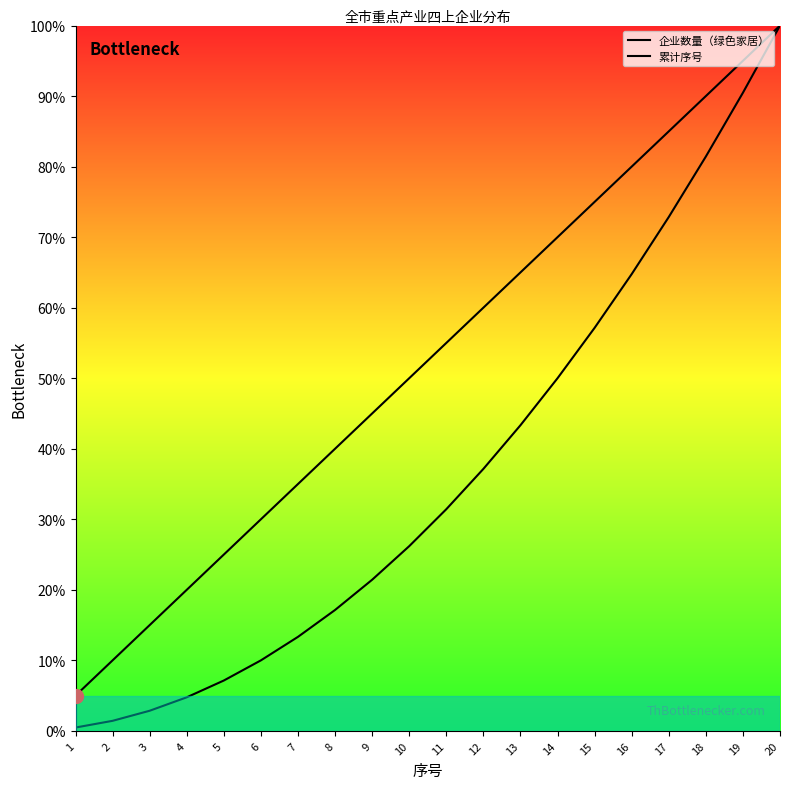

Reading left to right, extract all data points from this chart.

企业数量（绿色家居）: 5.0	10.0	15.0	20.0	25.0	30.0	35.0	40.0	45.0	50.0	55.0	60.0	65.0	70.0	75.0	80.0	85.0	90.0	95.0	100.0
累计序号: 0.5	1.4	2.9	4.8	7.1	10.0	13.3	17.1	21.4	26.2	31.4	37.1	43.3	50.0	57.1	64.8	72.9	81.4	90.5	100.0